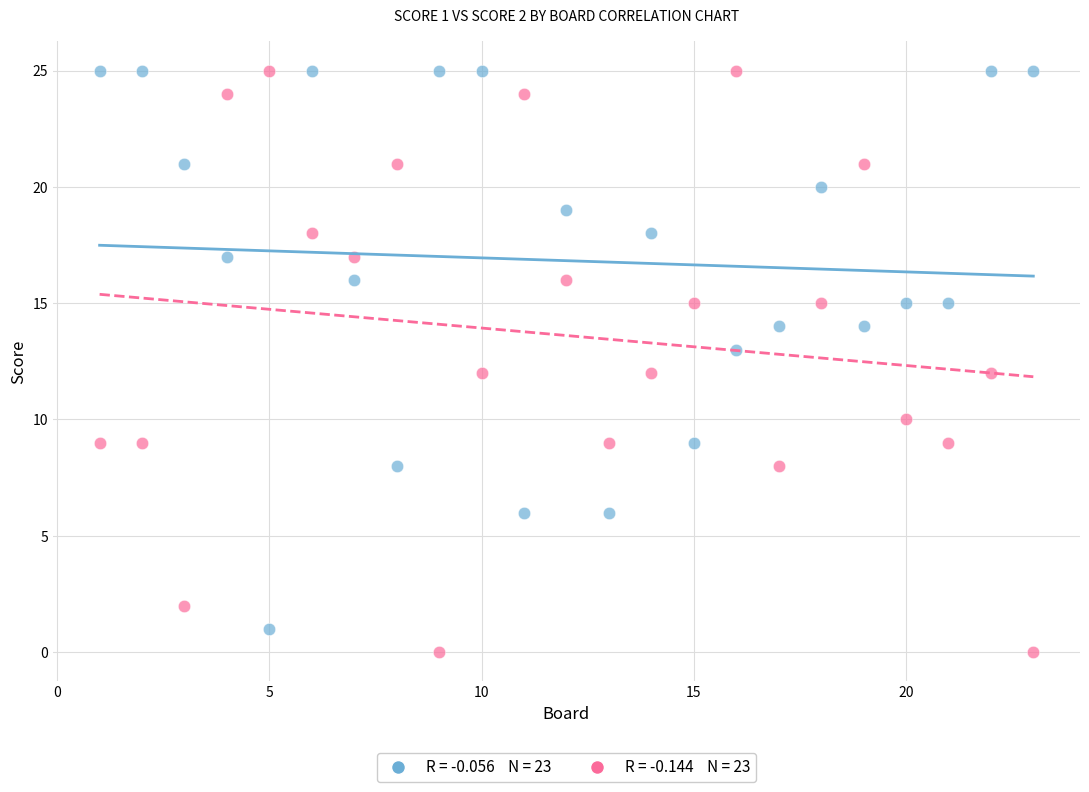

Across all data points, what is the range of X values (max minus min)?

22